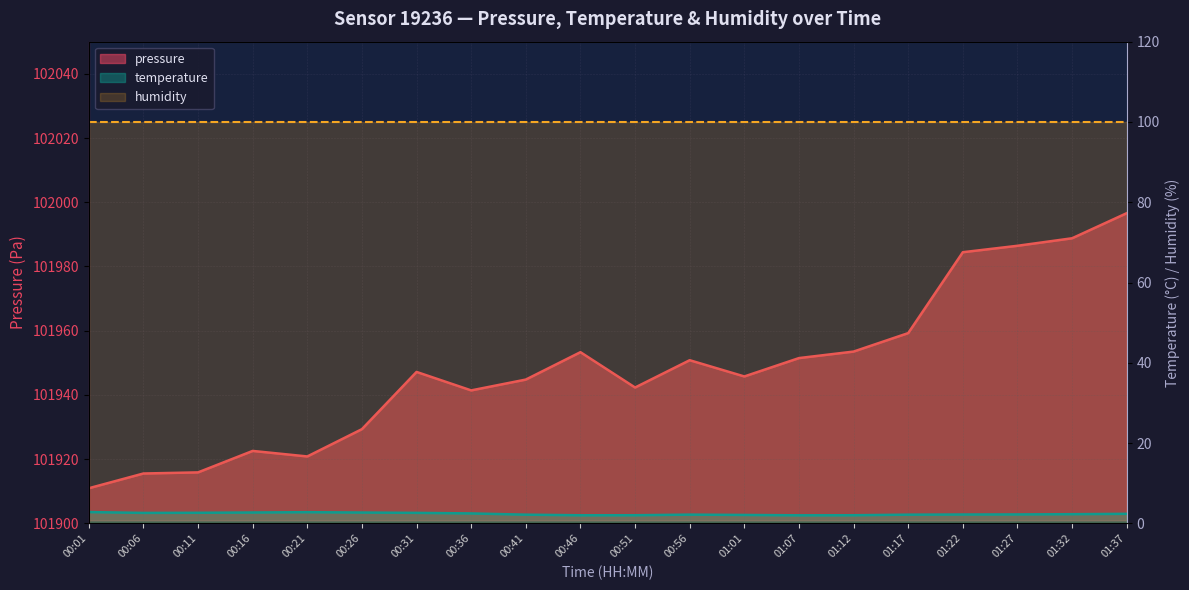

What is the minimum value for pressure?

101910.9